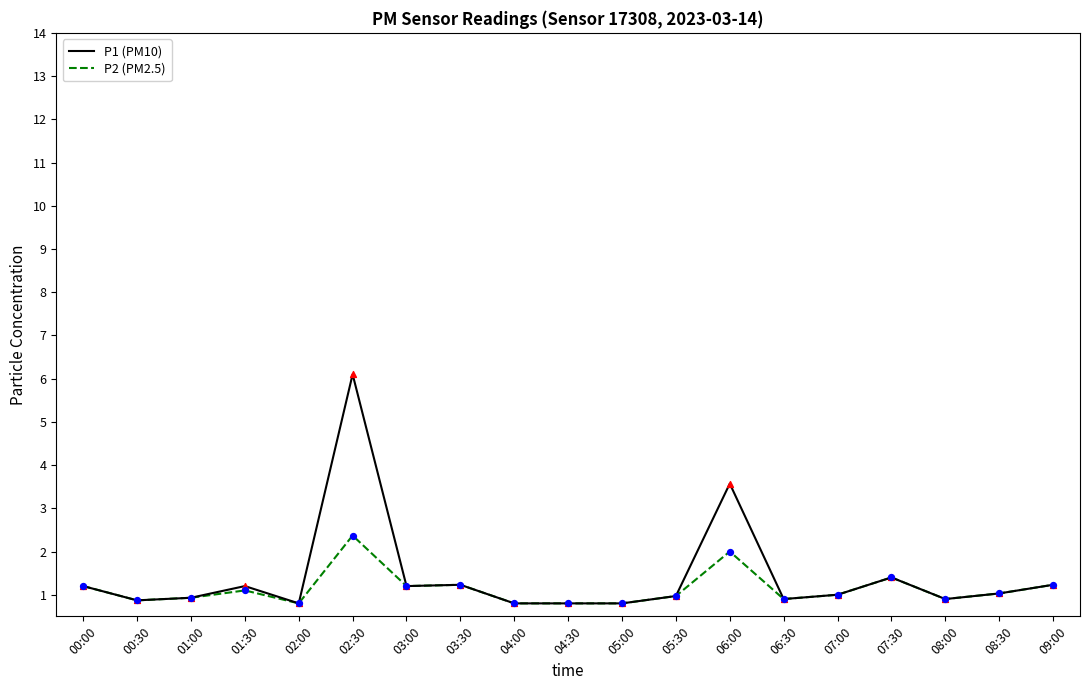

Which series has the largest total across all categories?

P1 (PM10)